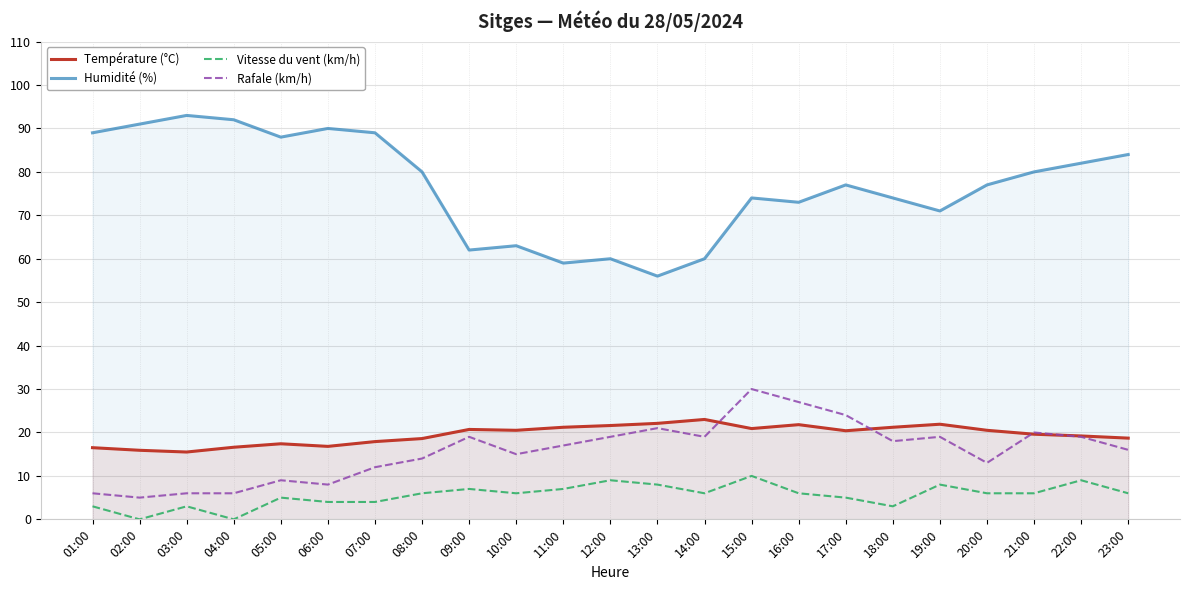

How many Vitesse du vent (km/h) values are between 4 and 7?

13